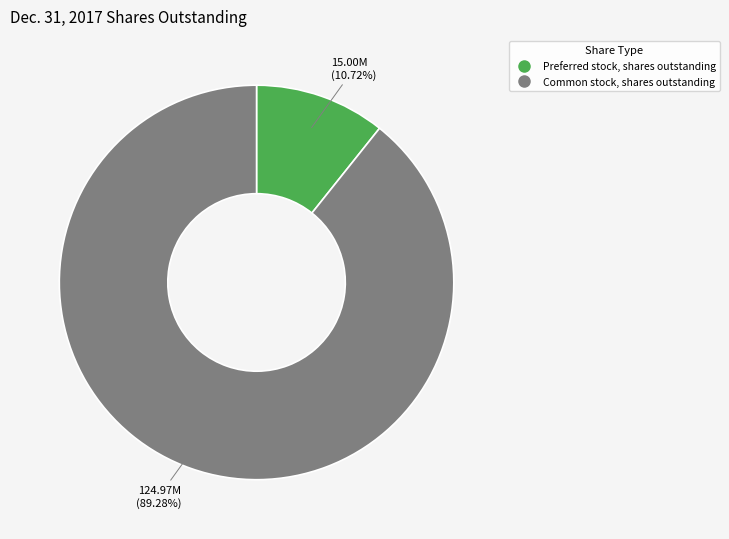

To the nearest percent, what is the difference between the largest and smallest slice percentages?

79%